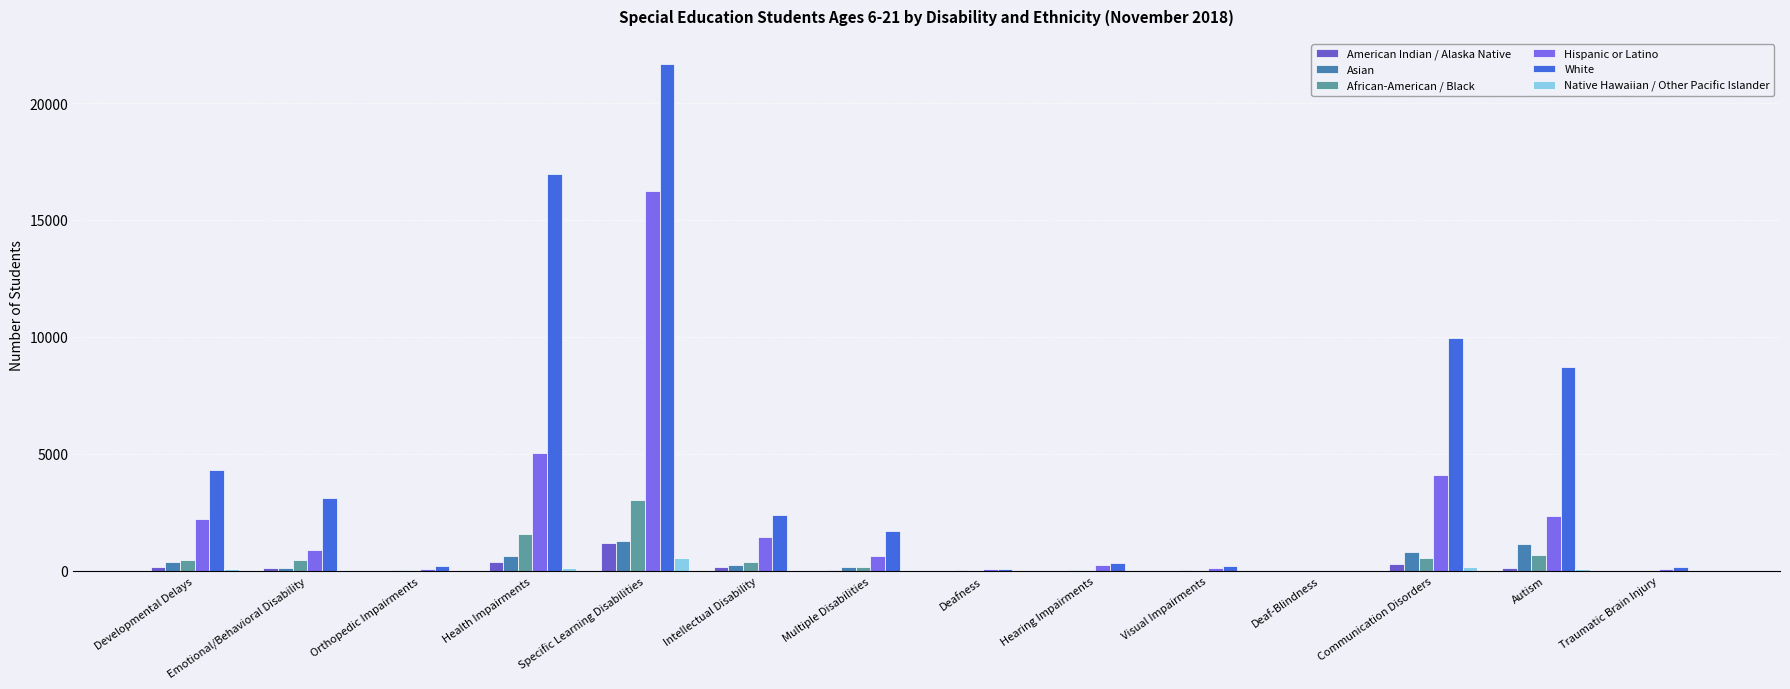

What is the difference between the maximum and minimum values in the Hispanic or Latino series?

16245